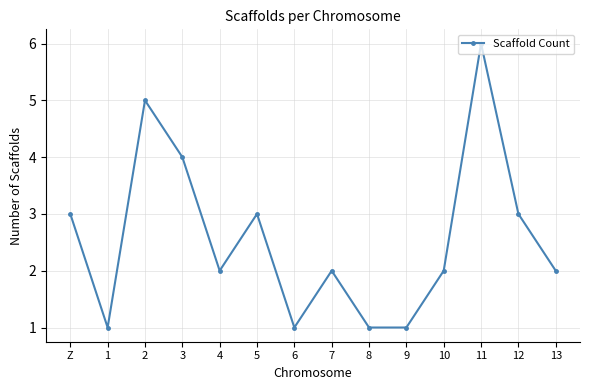

Approximately how many times larger is the value at 13 compared to 10?

1.0